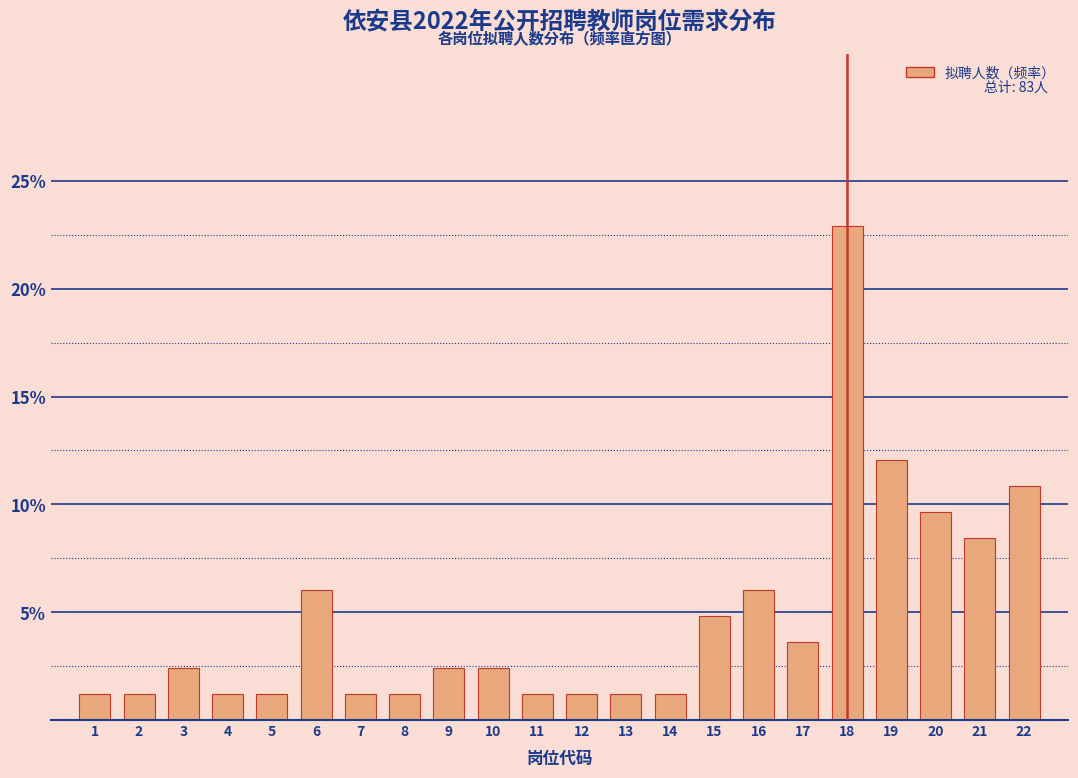

Does the chart contain any negative values?

No